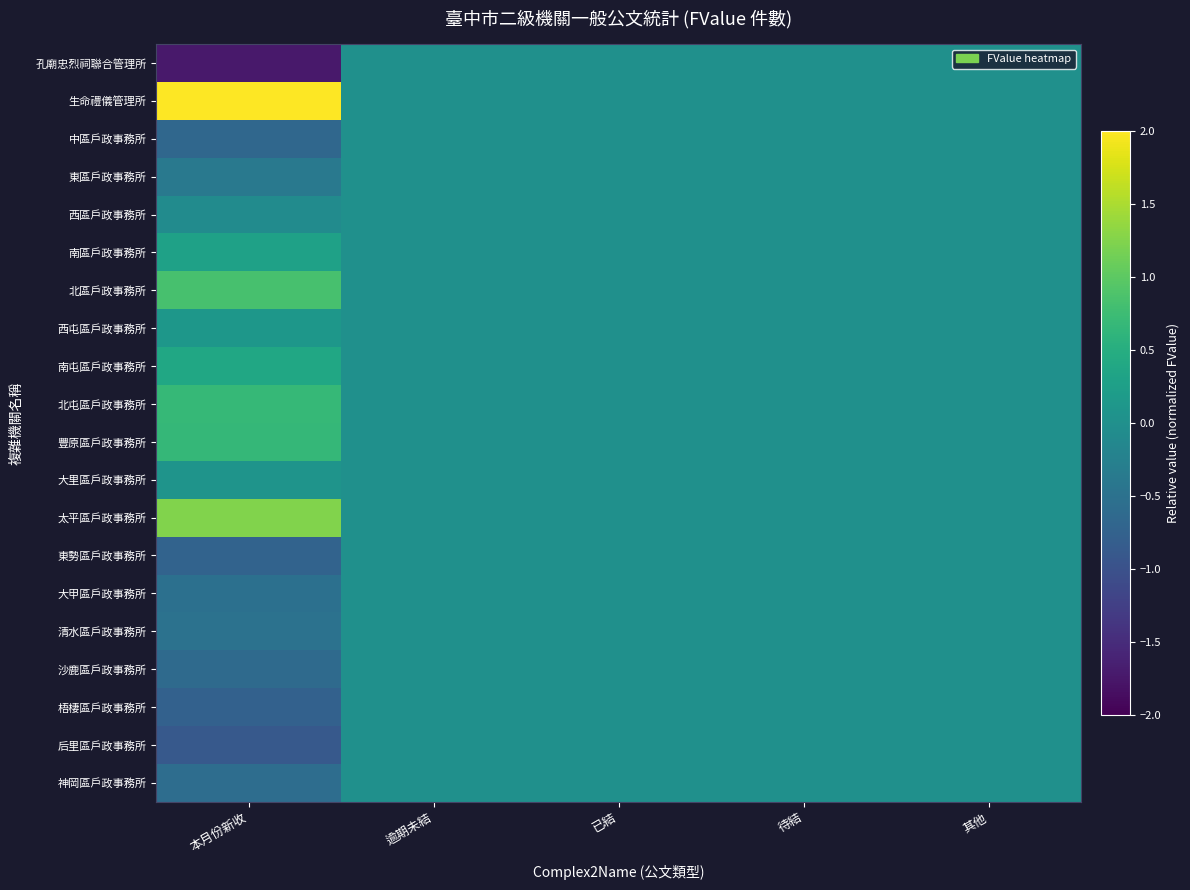

Which has a higher value, 逾期未結 or 待結?

逾期未結